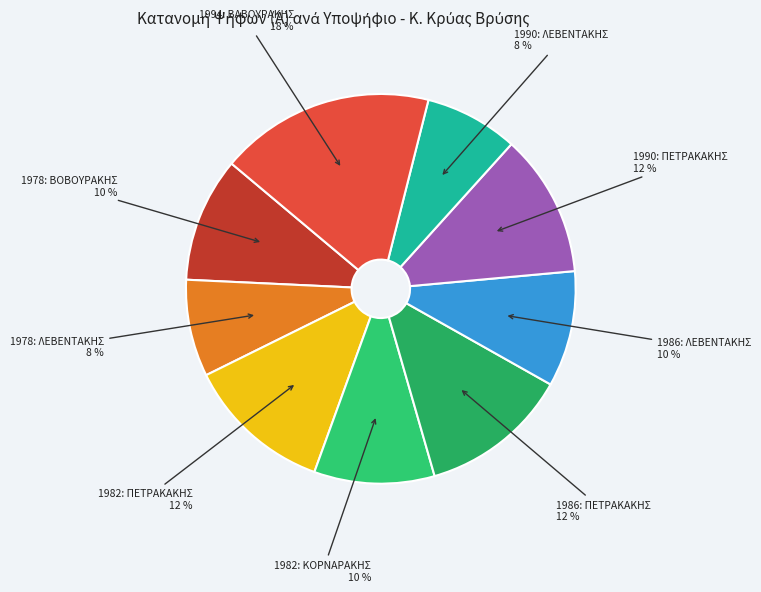

Do 1990: ΠΕΤΡΑΚΑΚΗΣ and 1986: ΠΕΤΡΑΚΑΚΗΣ together represent more than half of the pie?

No